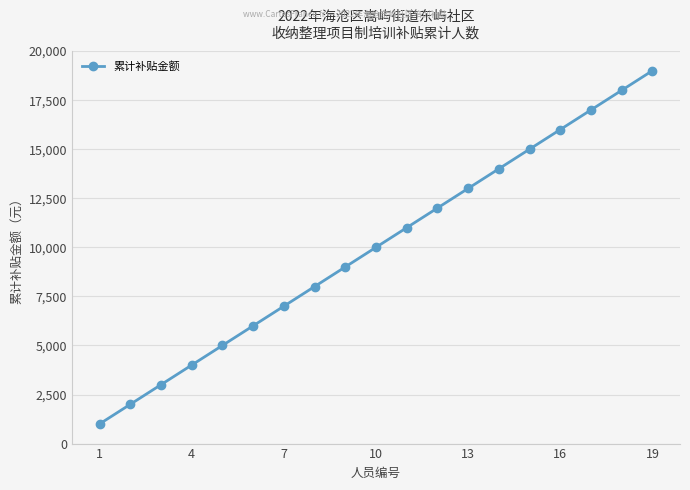

Reading left to right, extract all data points from this chart.

1000	2000	3000	4000	5000	6000	7000	8000	9000	10000	11000	12000	13000	14000	15000	16000	17000	18000	19000